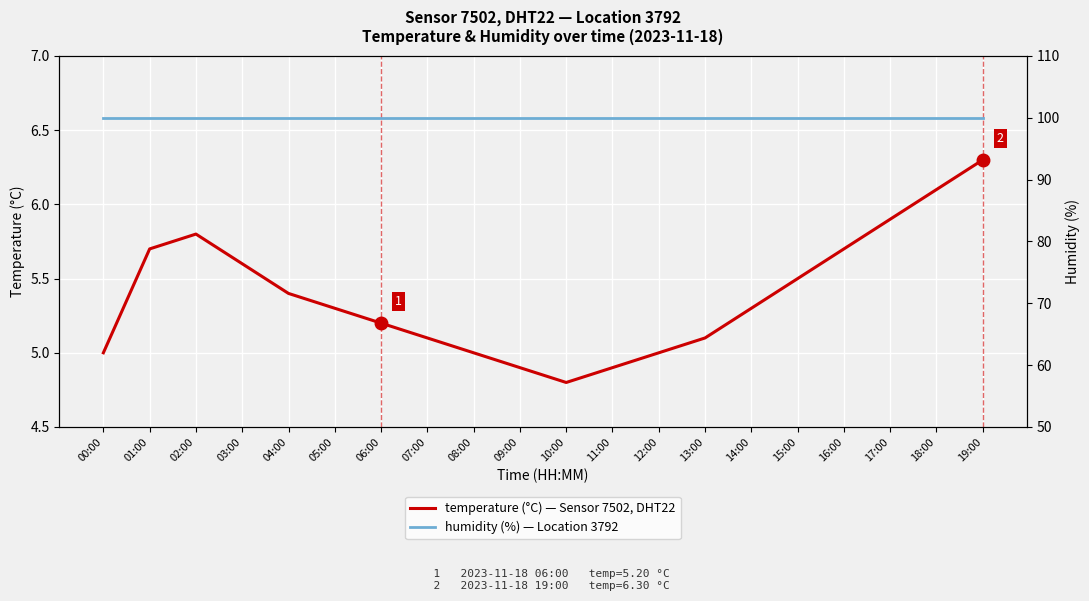

What is the difference between the temperature (°C) values at 16:00 and 15:00?

0.2